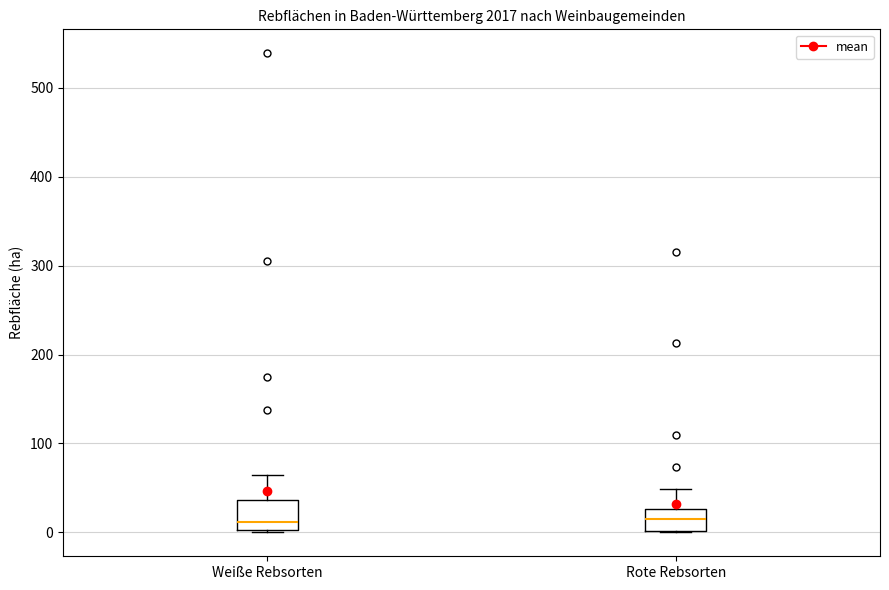

Reading left to right, read every box against the y-axis: the position of its median line, the range the box covers, and the ends of its whiskers. The values are not printed on the chart, so give them approximately, as read against the axis.

Weiße Rebsorten: median 10, box 0 to 40, whiskers 0 to 70
Rote Rebsorten: median 10, box 0 to 30, whiskers 0 to 50